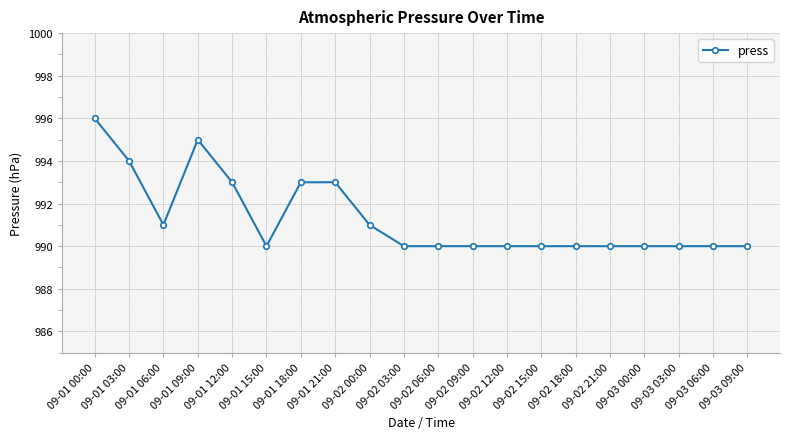

Reading right to left, what are all the values shown in this chart?

09-03 09:00=990	09-03 06:00=990	09-03 03:00=990	09-03 00:00=990	09-02 21:00=990	09-02 18:00=990	09-02 15:00=990	09-02 12:00=990	09-02 09:00=990	09-02 06:00=990	09-02 03:00=990	09-02 00:00=991	09-01 21:00=993	09-01 18:00=993	09-01 15:00=990	09-01 12:00=993	09-01 09:00=995	09-01 06:00=991	09-01 03:00=994	09-01 00:00=996